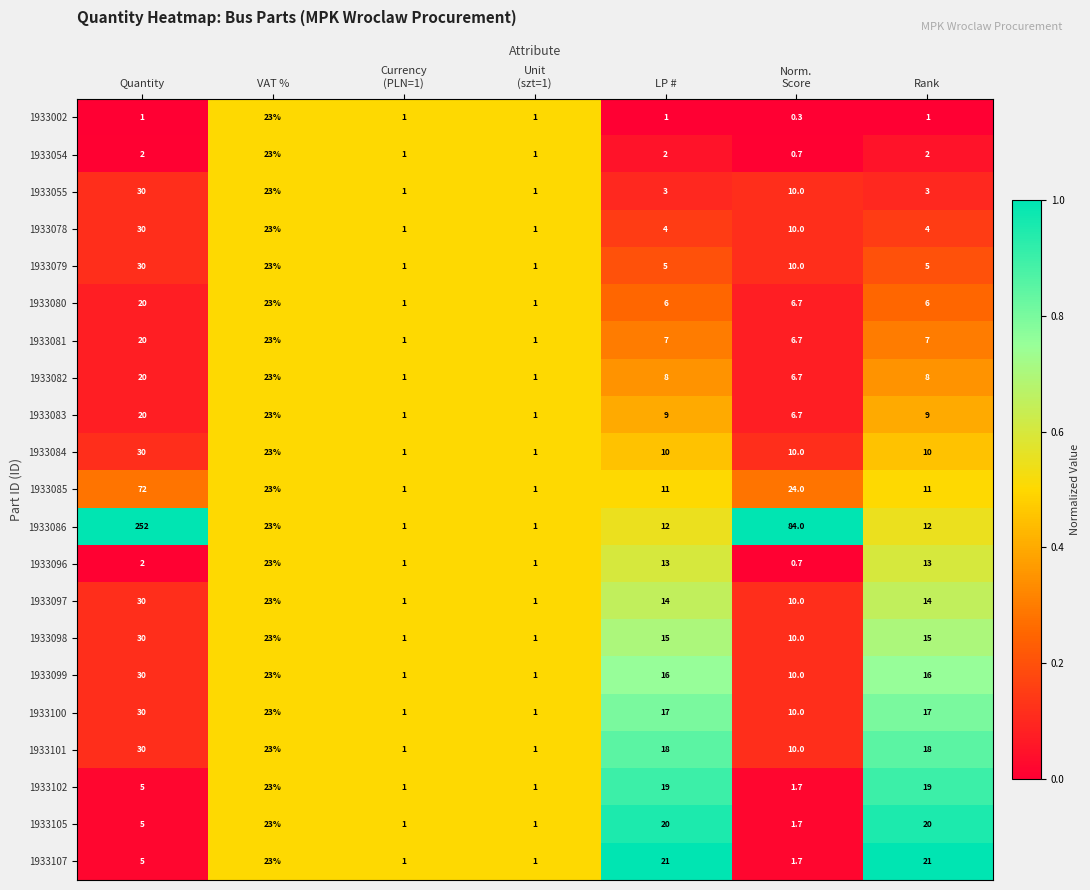

What is the difference between the second highest and second lowest values in the 1933096 series?

12.0